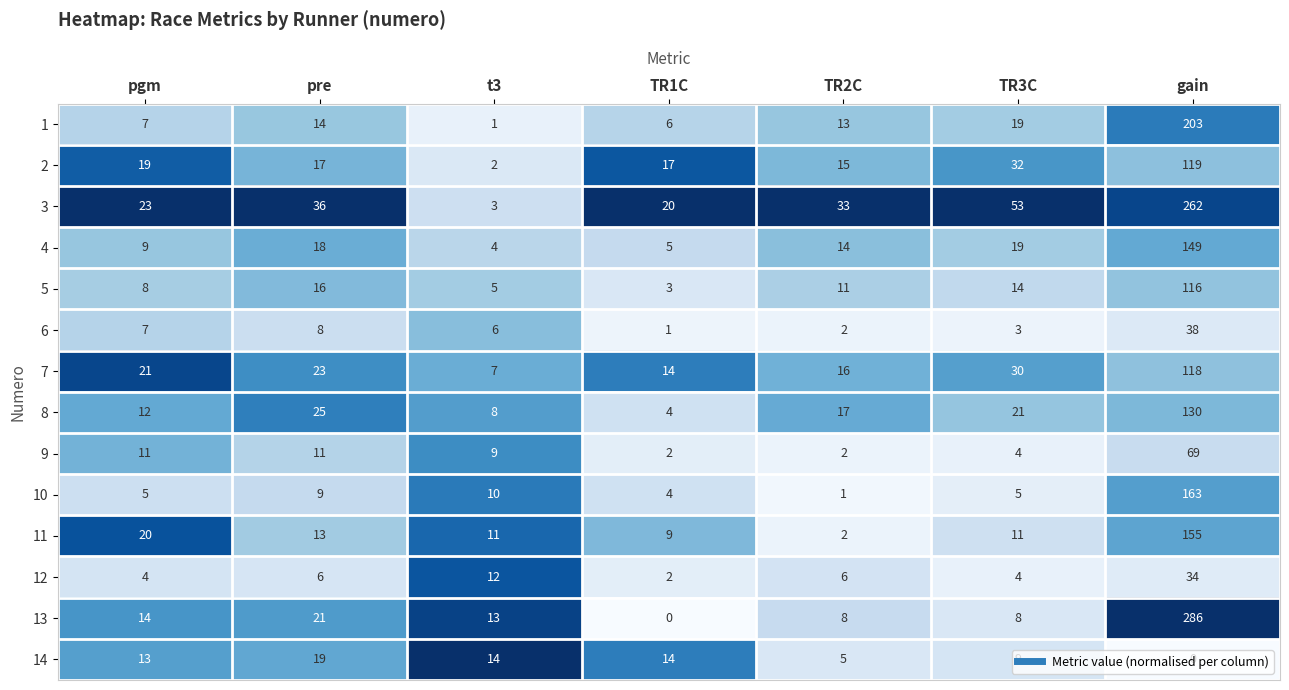

The value of 13 at TR3C is 6. True or false?

False